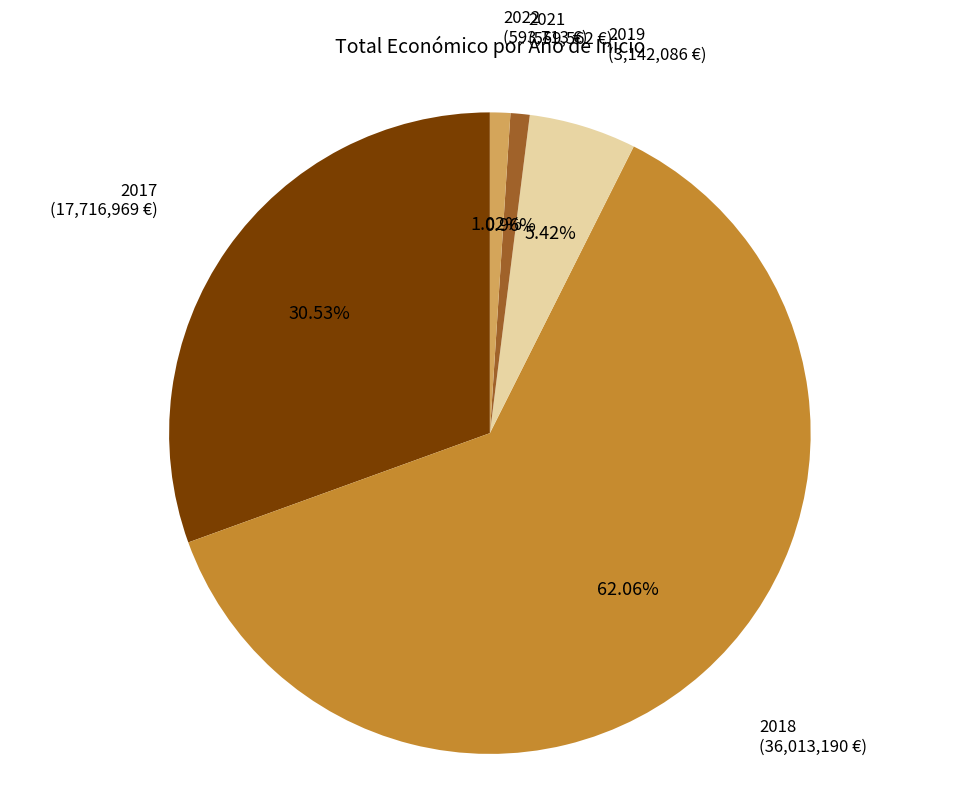

Is there any slice that represents more than half of the pie?

Yes